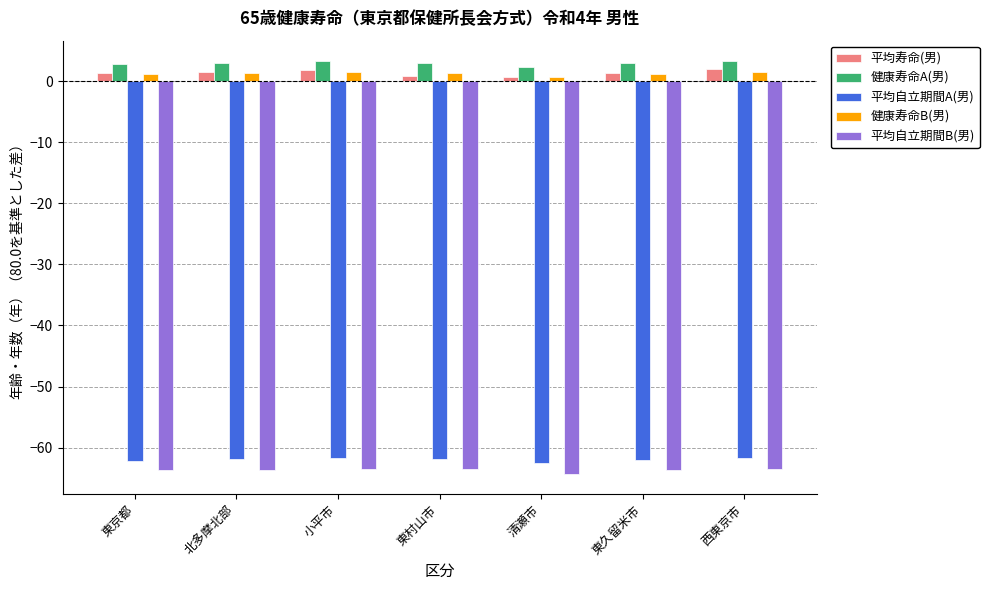

The 健康寿命A(男) series shows 3.1 at 東村山市. True or false?

True